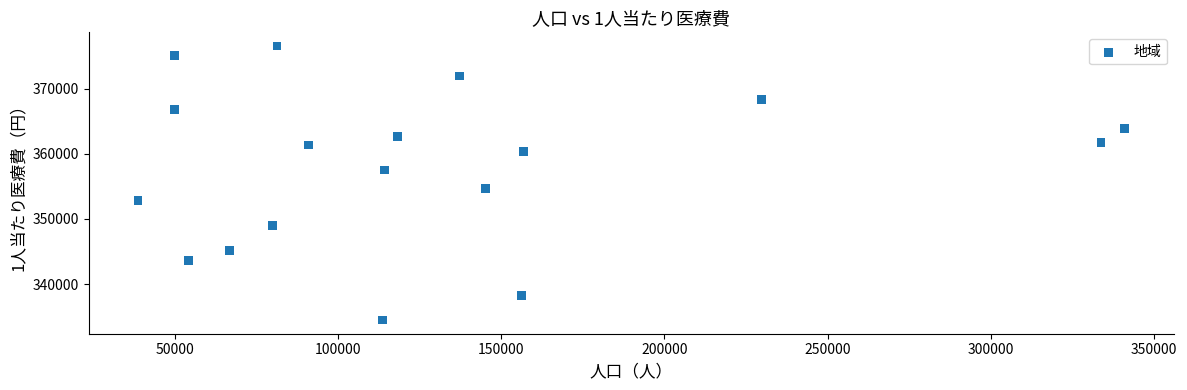

What Y value in the scatter plot is closest to 355531?

354697.1